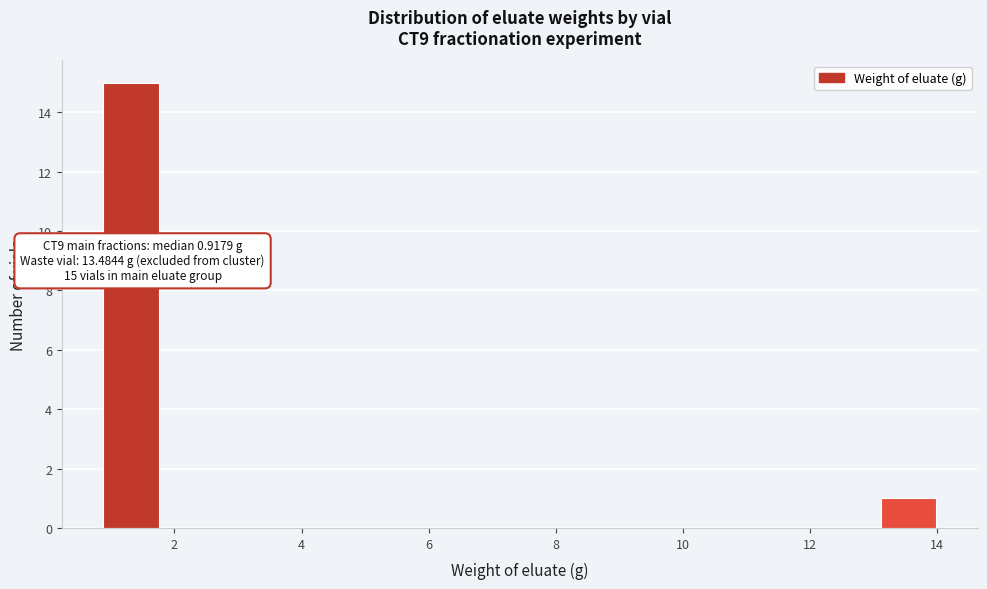

Over which range of the x-axis is the bar tallest?

0.8 to 1.8